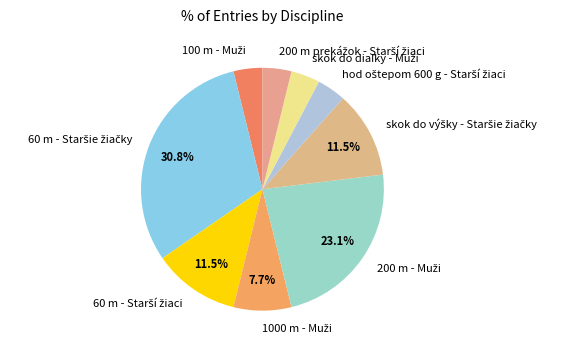

Does any single category account for the majority?

No